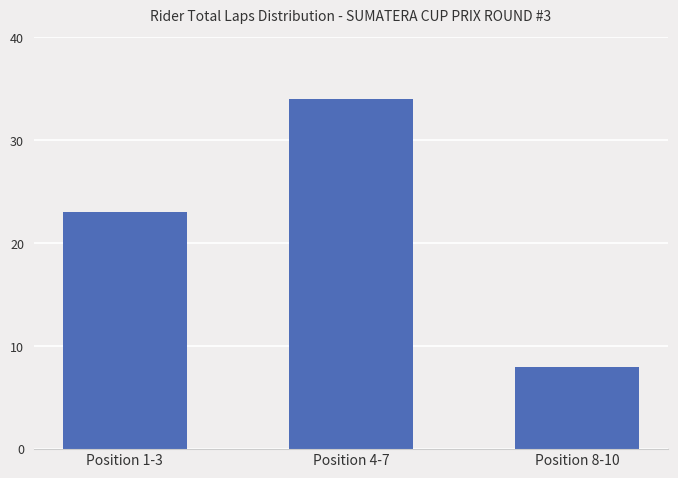

Are the bars grouped side by side (vs. stacked)?

No